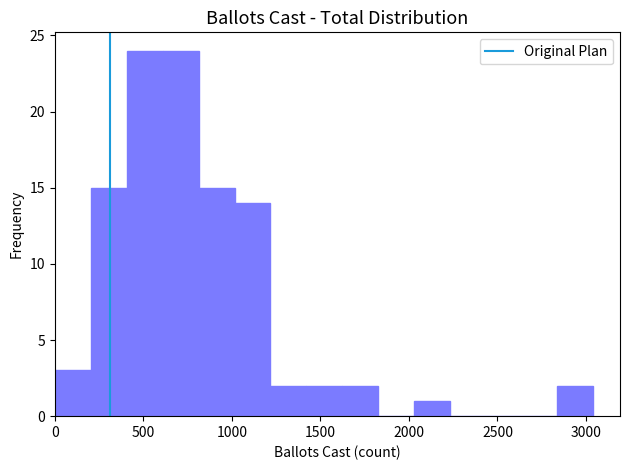

What is the height of the bar covering 200 to 400 on the x-axis? Neither the bar edges nor the heights are printed on the chart, so give them approximately, as read against the axes.

15